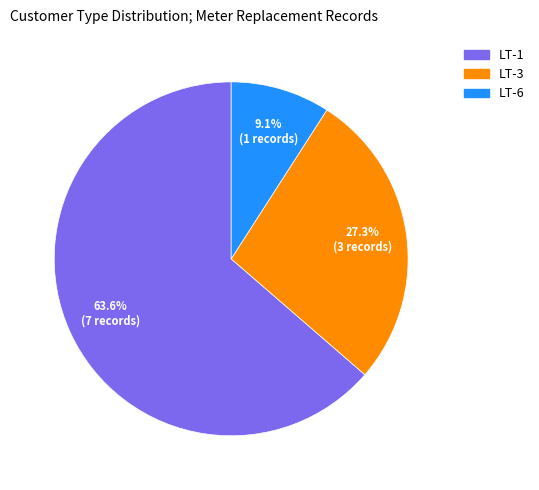

What is the largest slice in the pie chart?

LT-1